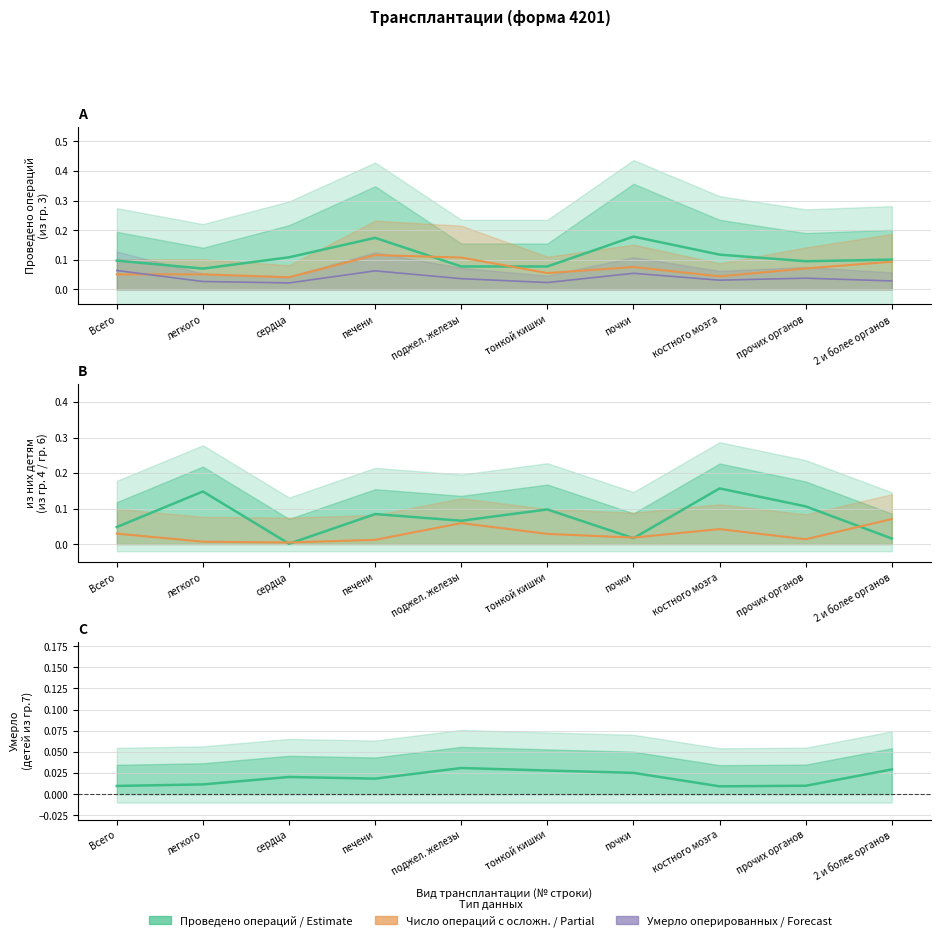

Rank the categories by из них детям (гр.4) value from highest to lowest.

костного мозга, легкого, прочих органов, тонкой кишки, печени, поджел. железы, Всего, почки, 2 и более органов, сердца